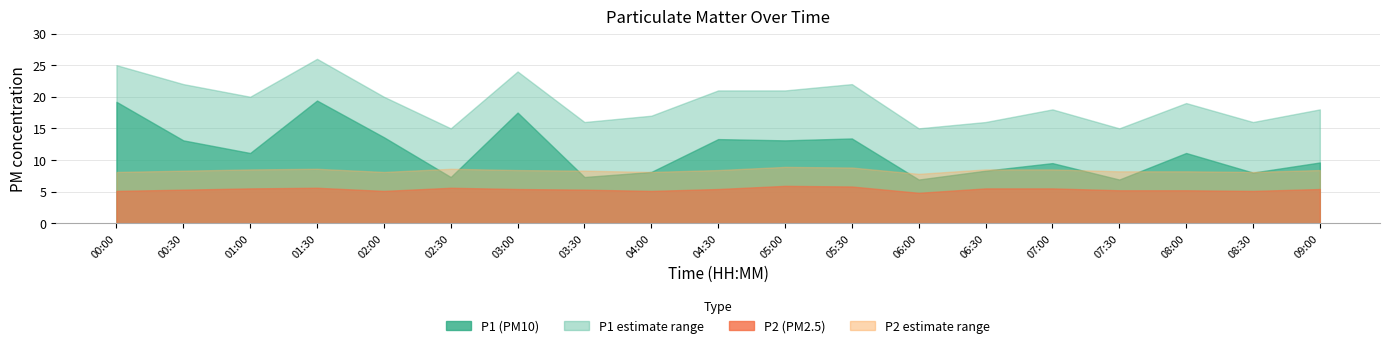

How many times do P2_upper and P1 cross each other?

9